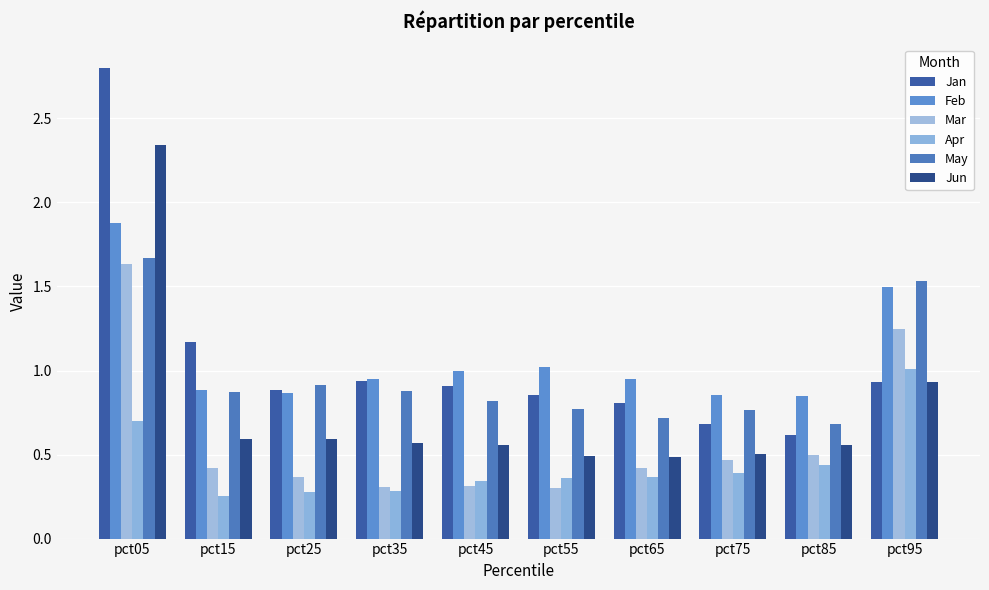

Rank the series at pct05 from highest to lowest value.

Jan, Jun, Feb, May, Mar, Apr